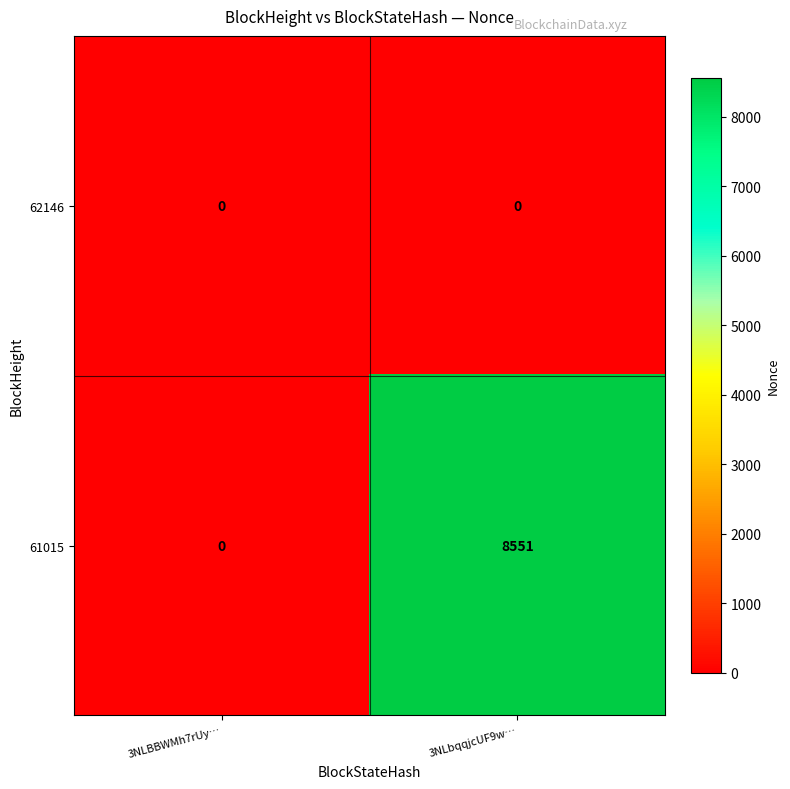

What is the sum of all 61015 values?

8551